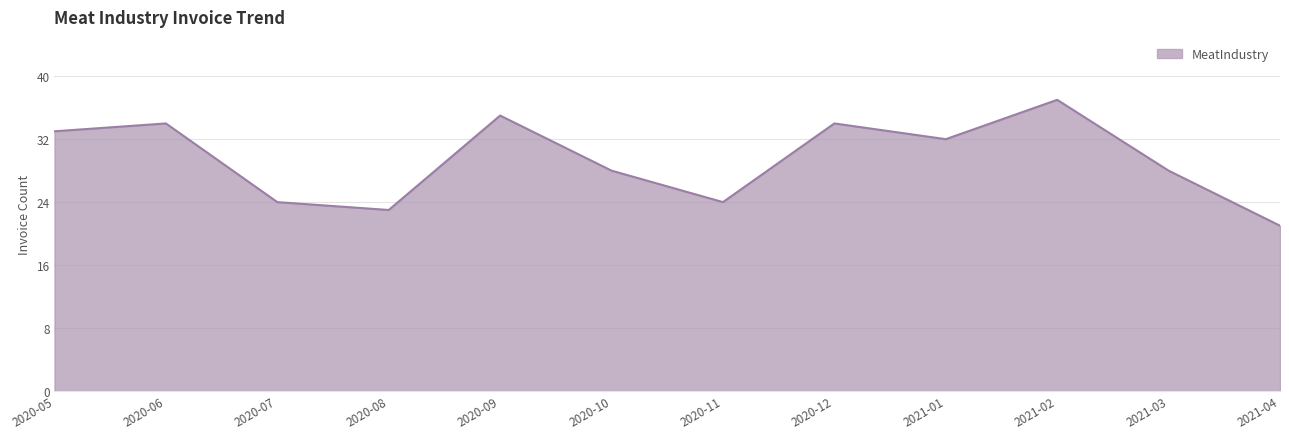

The value at 2021-01 is 46. True or false?

False